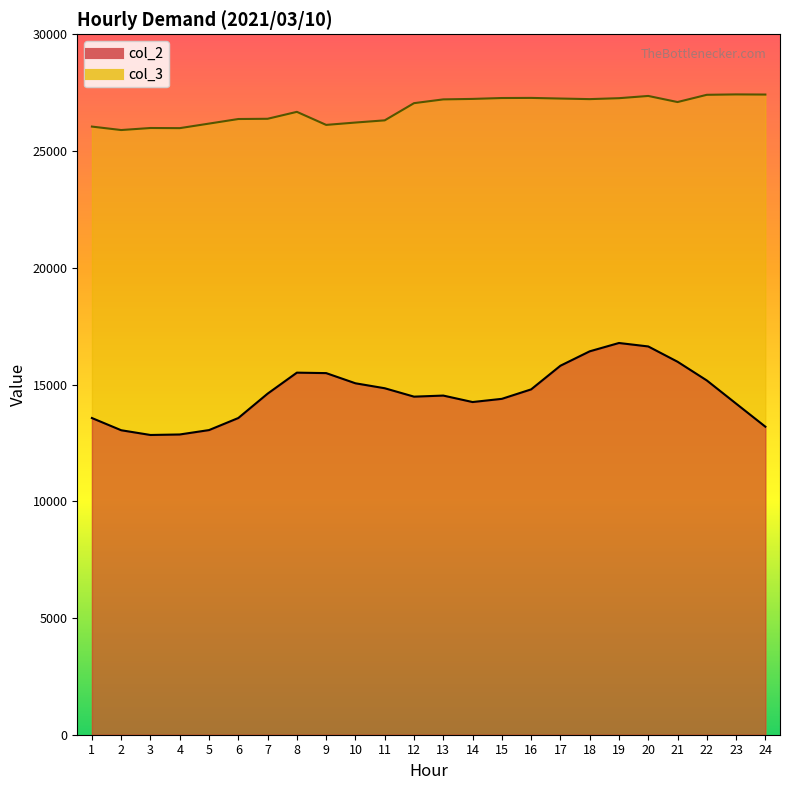

In col_3, how many points are lower than both neighbors (excluding endpoints)?

5